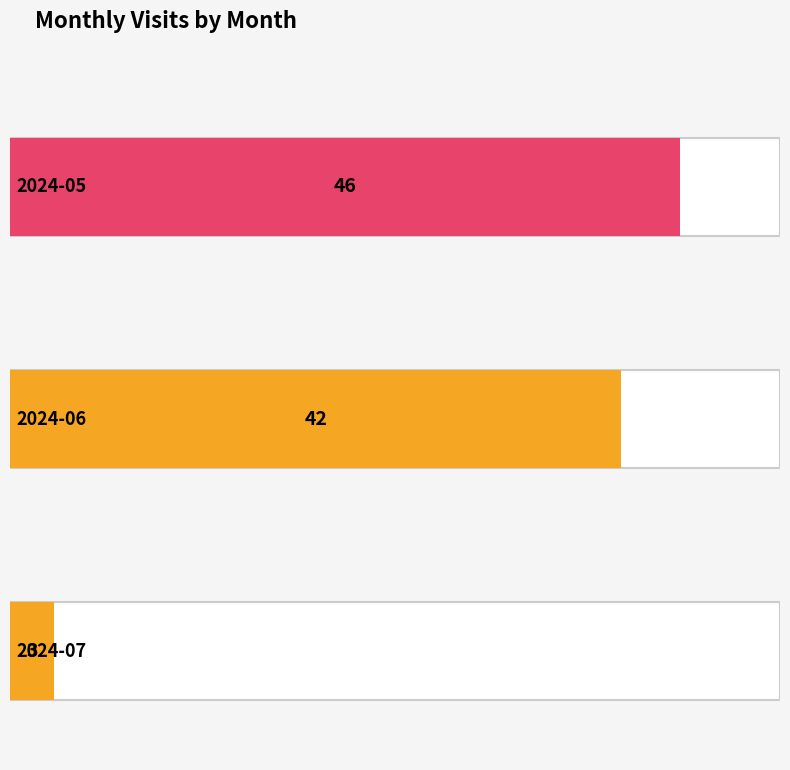

Is it true that the value at 2024-07 is 3?

True